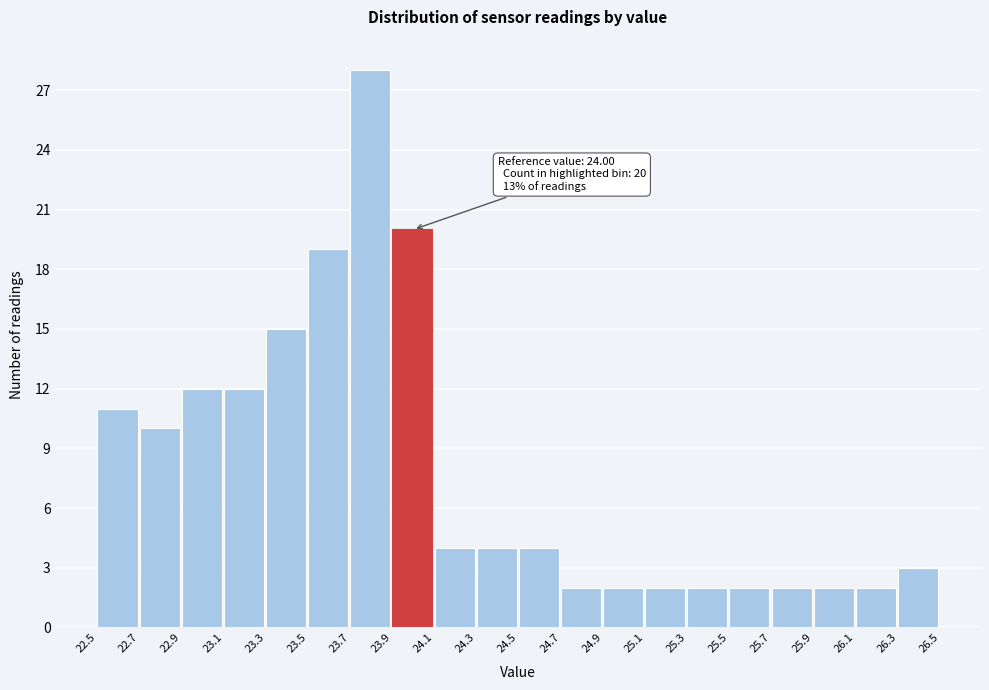

Over which range of the x-axis is the bar tallest?

23.7 to 23.9